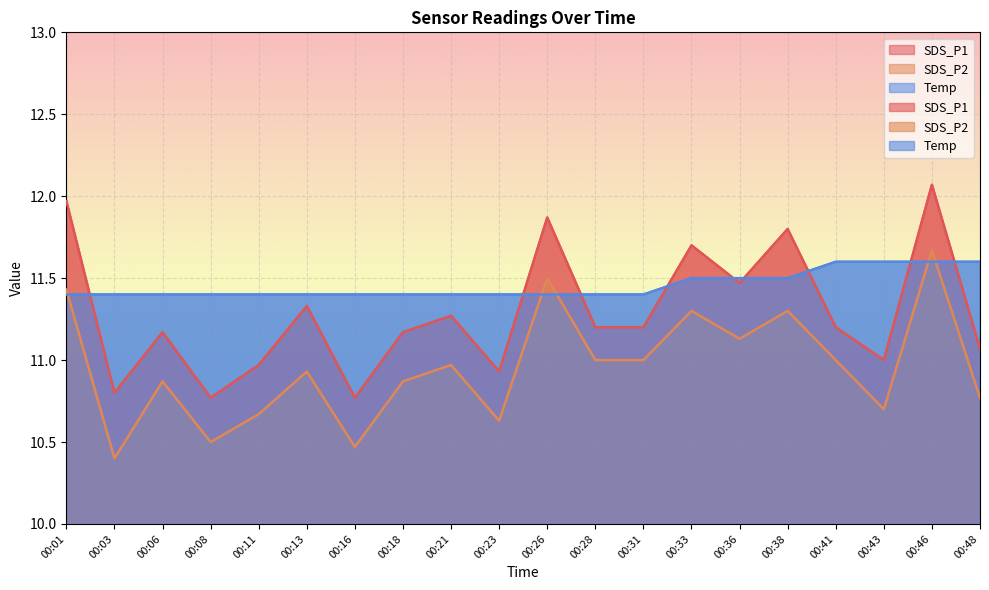

What is the maximum value for SDS_P1?

12.1